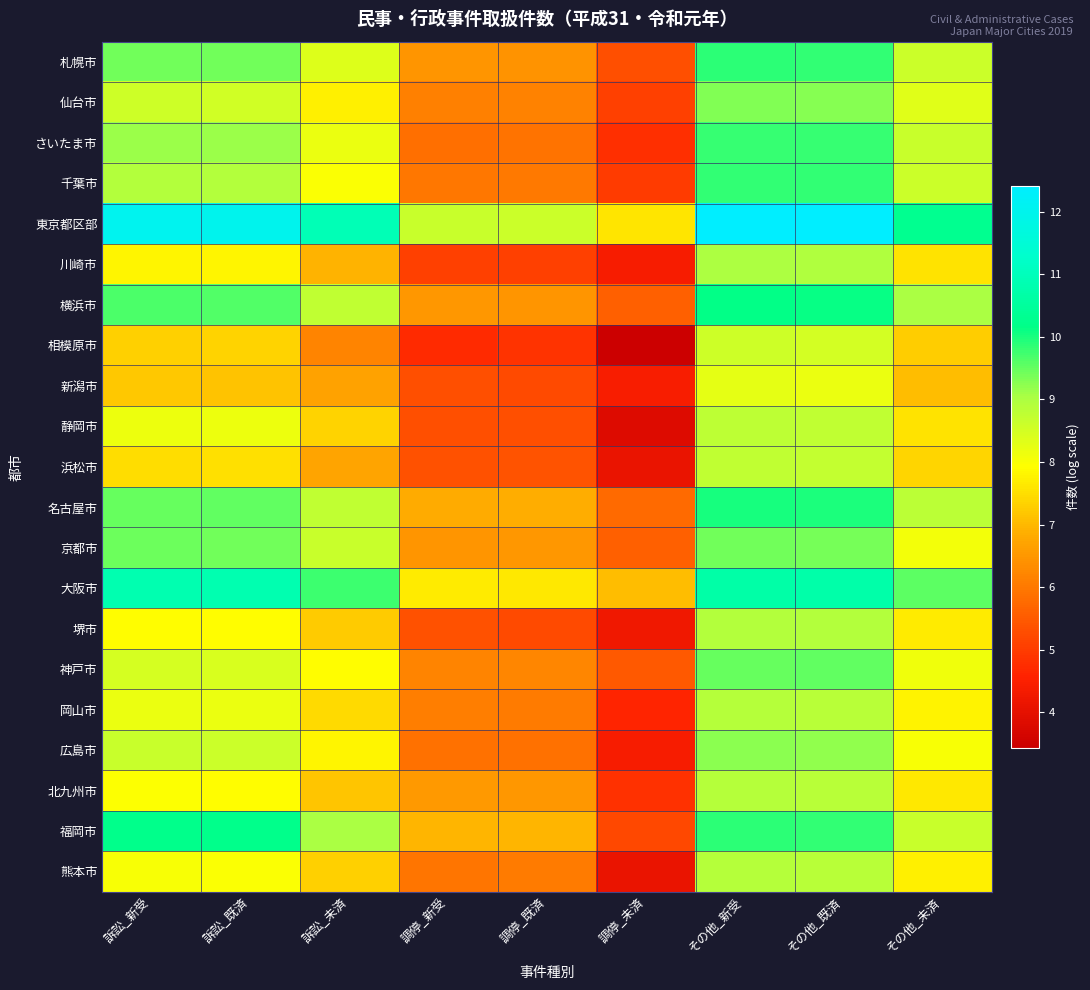

What is the total value across all series at その他_既済?

198.5